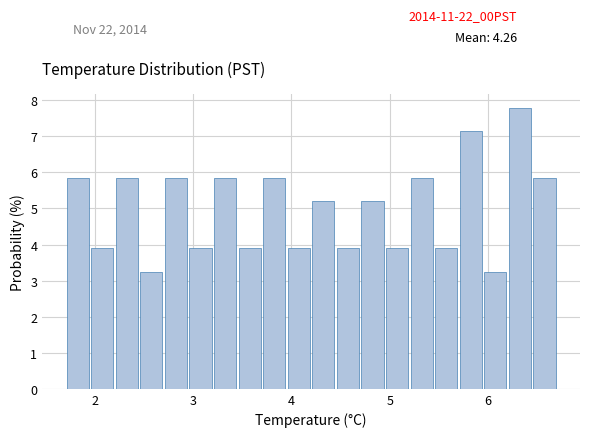

Around what value on the x-axis is the tallest bar? Give the approximate position of its centre, as read against the axis.

6.3